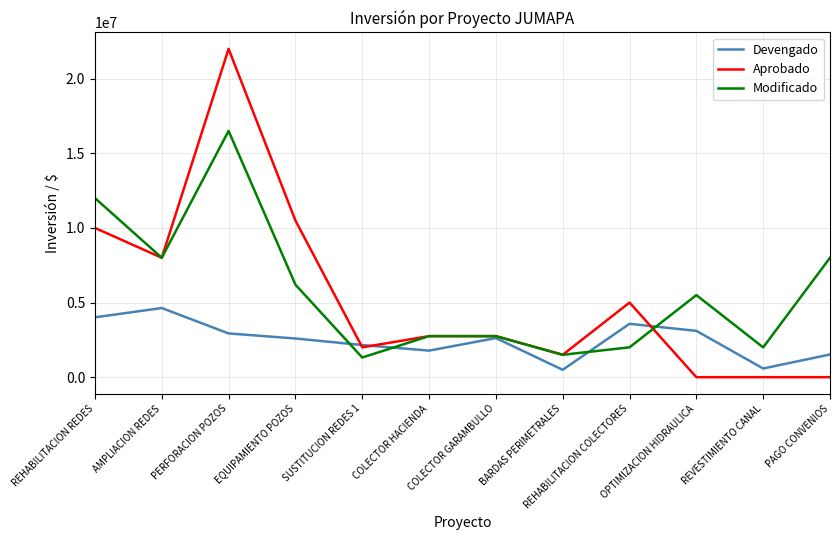

Which series has the largest total across all categories?

Modificado